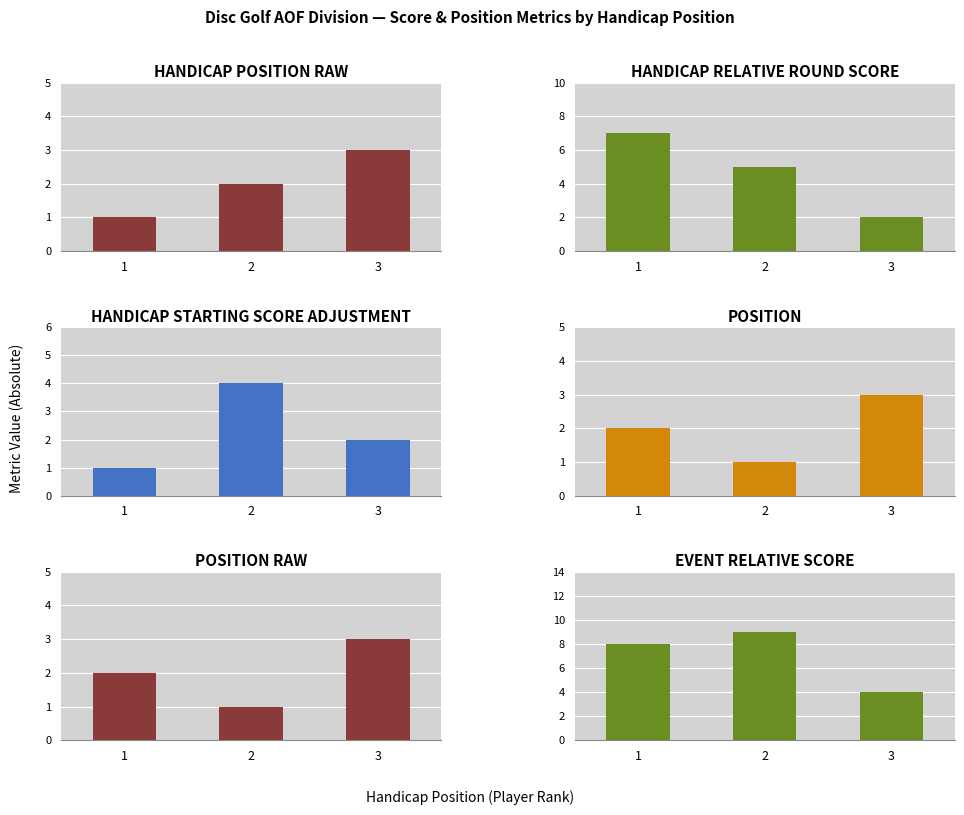

At 2, list the series in order from largest to smallest.

event_relative_score, handicap_relative_round_score, handicap_starting_score_adjustment, handicap_position_raw, position, position_raw